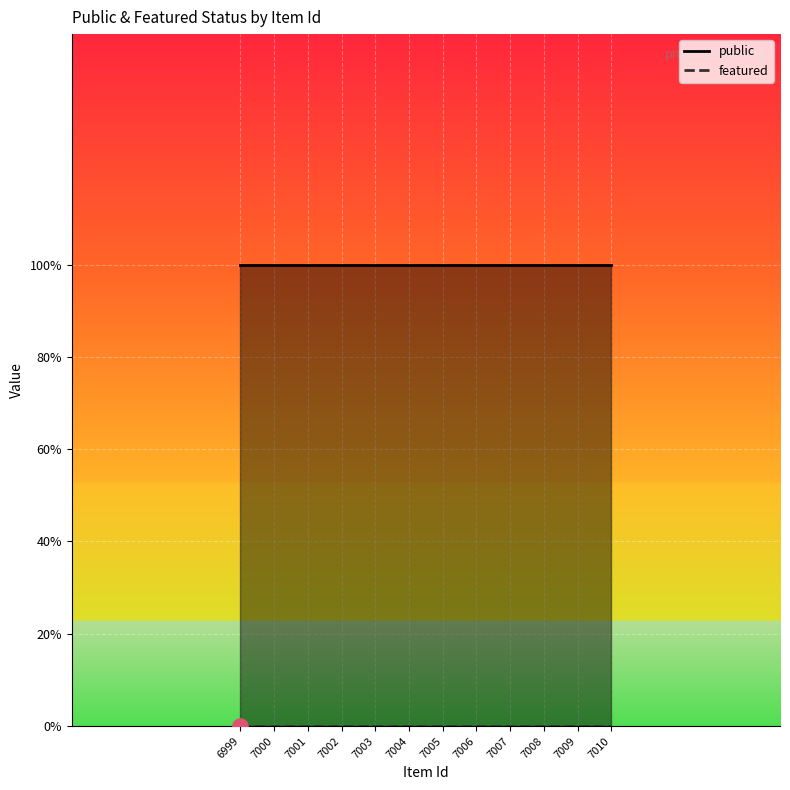

At which category is the sum across all series the highest?

6999